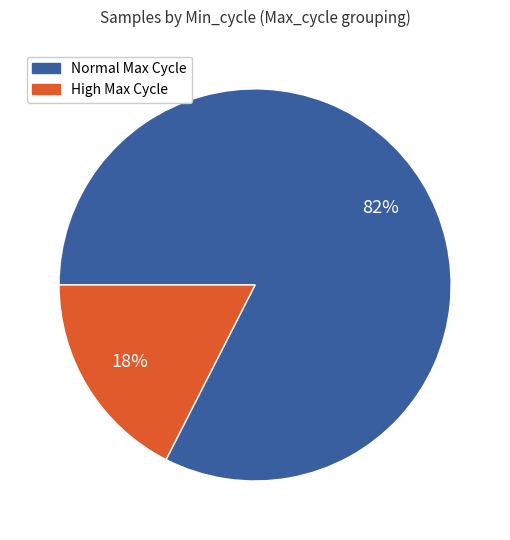

To the nearest percent, what is the average slice percentage?

50%